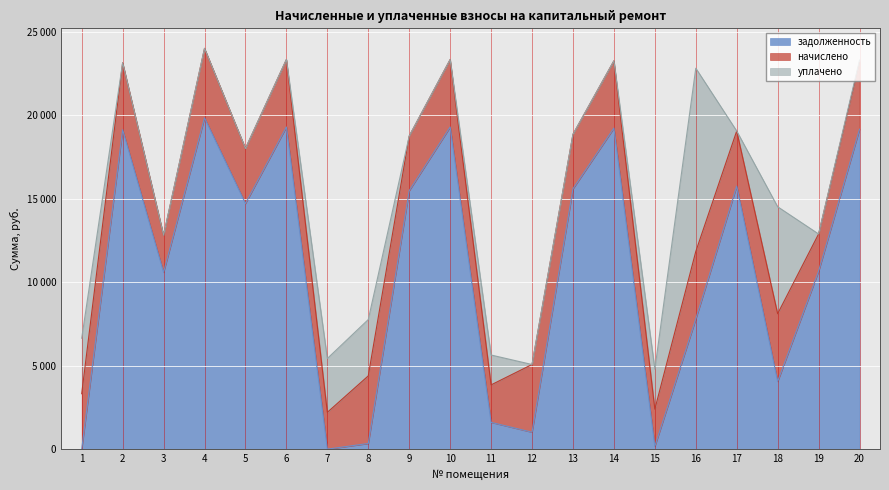

True or false: задолженность has a value of 1602.7 at 11.

True